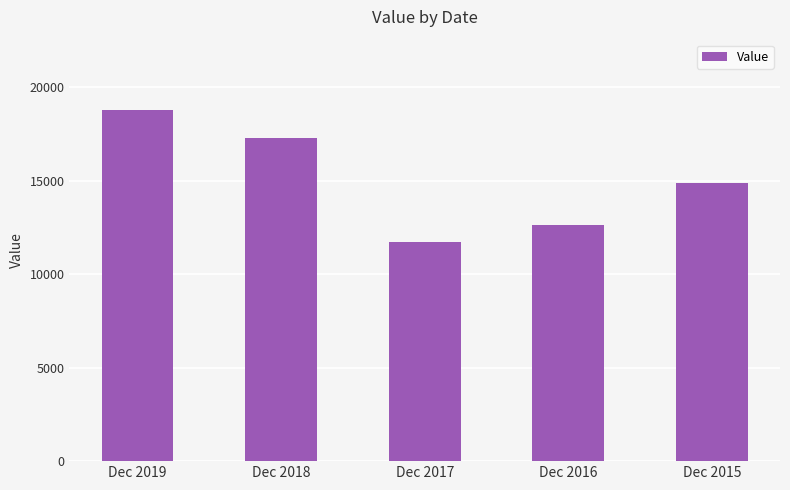

Rank the categories by value from lowest to highest.

Dec 2017, Dec 2016, Dec 2015, Dec 2018, Dec 2019